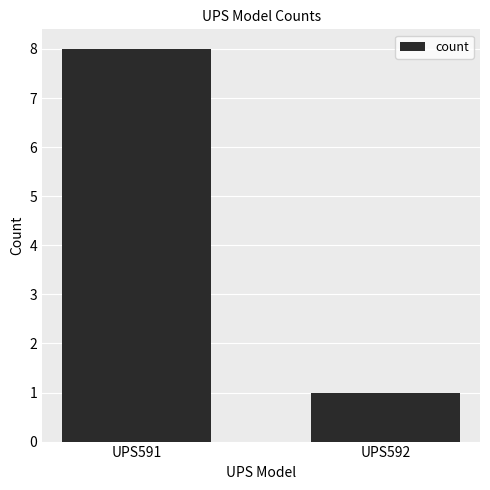

What is the ratio of the value at UPS592 to the value at UPS591?

0.1